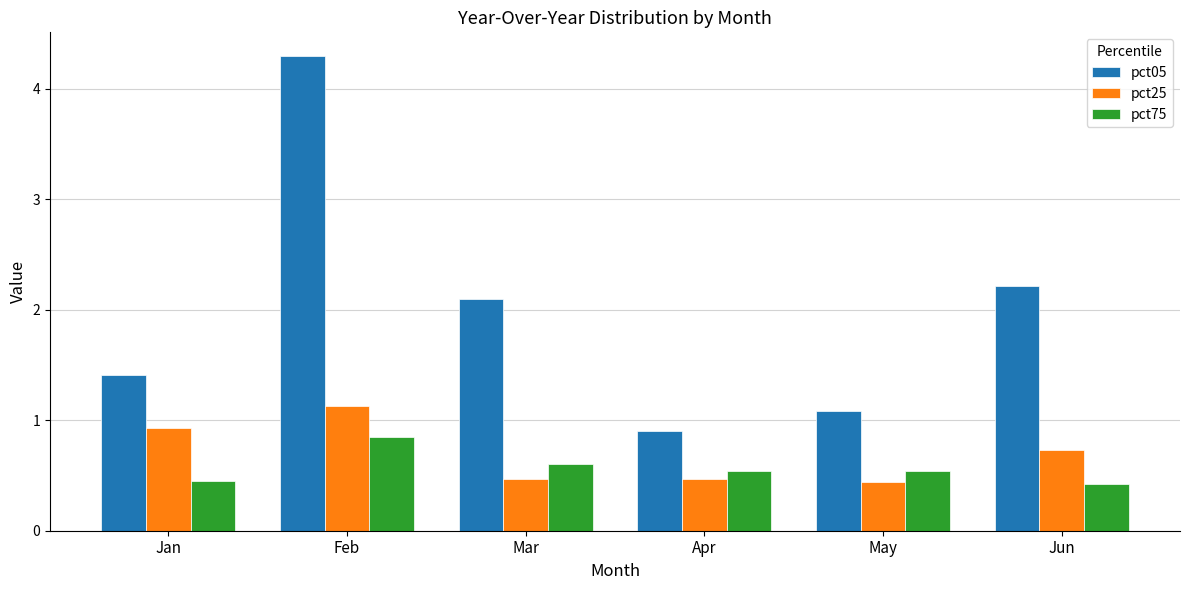

Which label corresponds to the largest value in the chart?

Feb